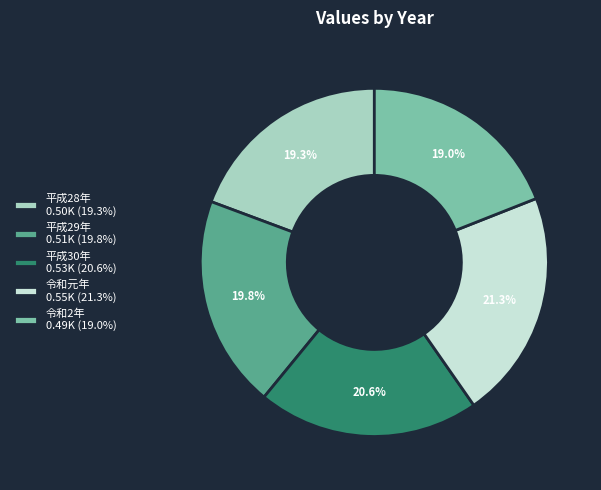

To the nearest percent, what is the combined percentage of 平成30年 and 令和2年?

40%